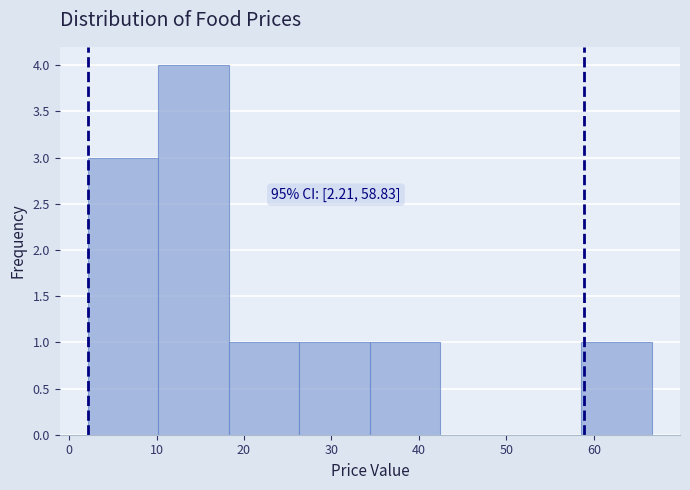

Over which range of the x-axis is the bar tallest?

10 to 18